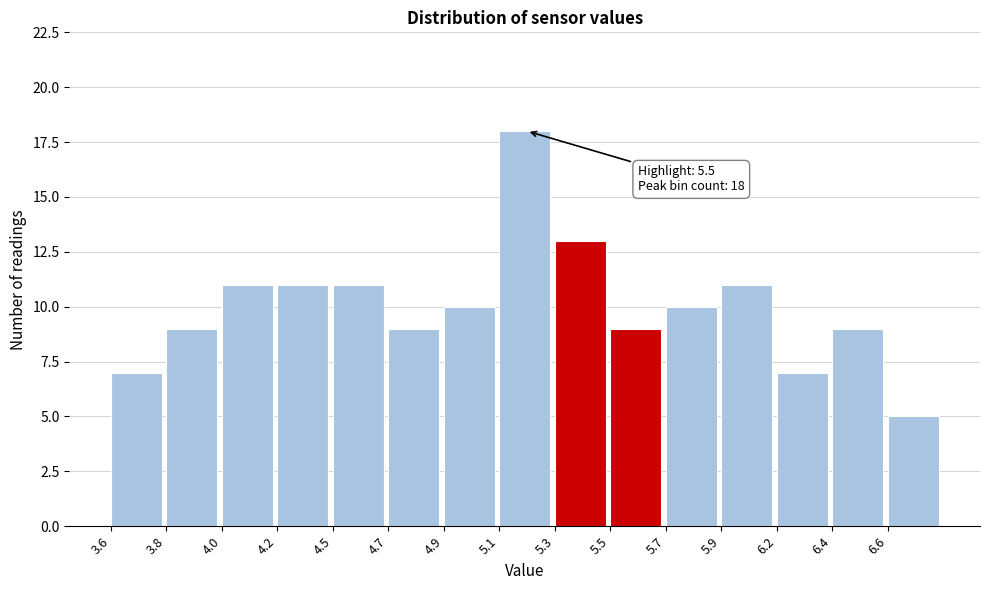

Reading right to left, transcribe all the data shown in this chart.

6.6=5	6.4=9	6.2=7	5.9=11	5.7=10	5.5=9	5.3=13	5.1=18	4.9=10	4.7=9	4.5=11	4.2=11	4.0=11	3.8=9	3.6=7